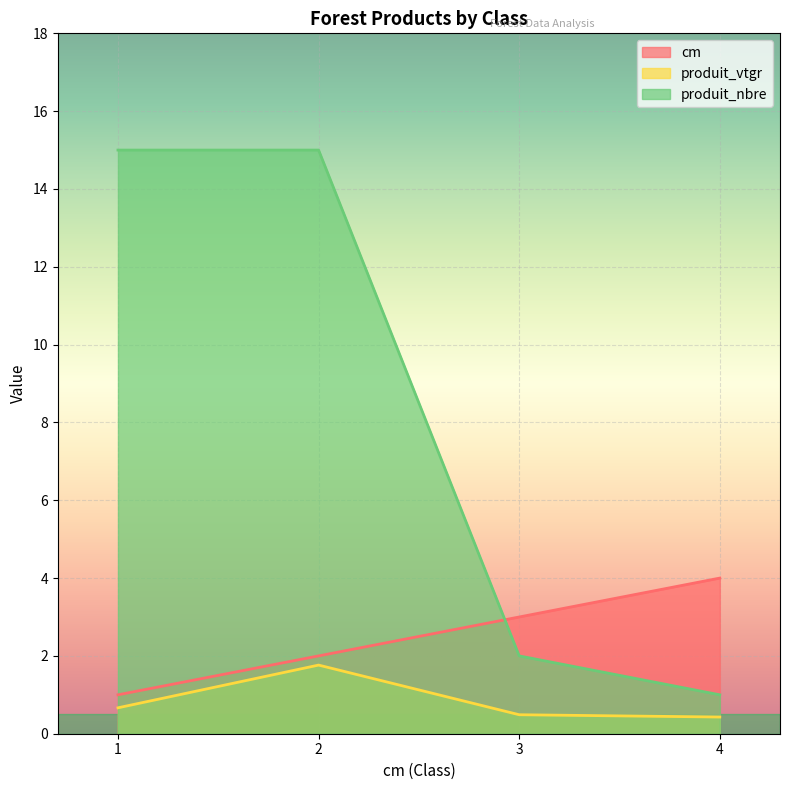

What is the difference between the produit_vtgr values at 1 and 3?

0.2